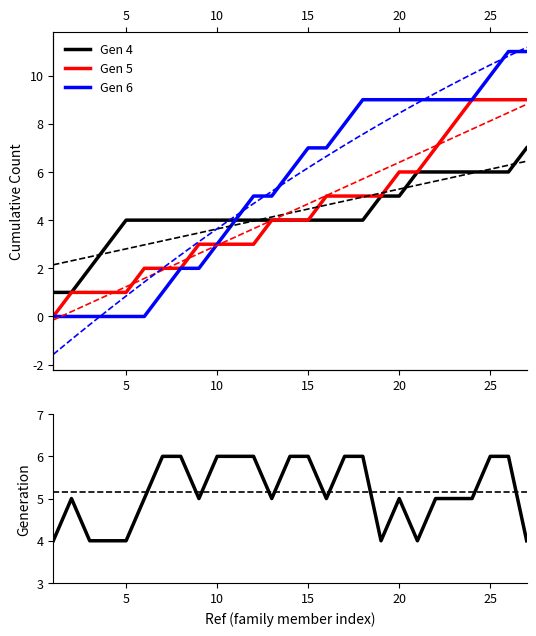

How many times do Generation and Gen 5 cross each other?

1